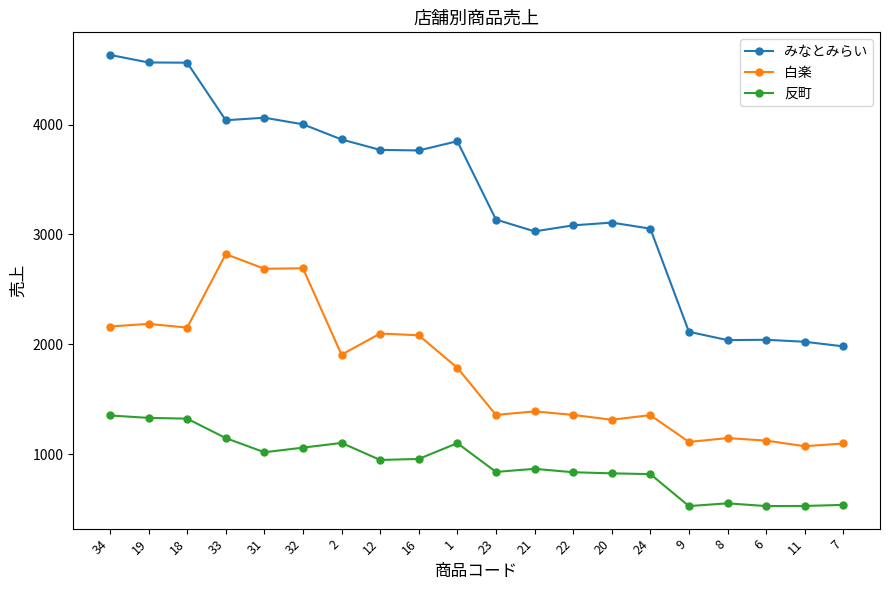

True or false: 反町 and みなとみらい intersect in this chart.

False